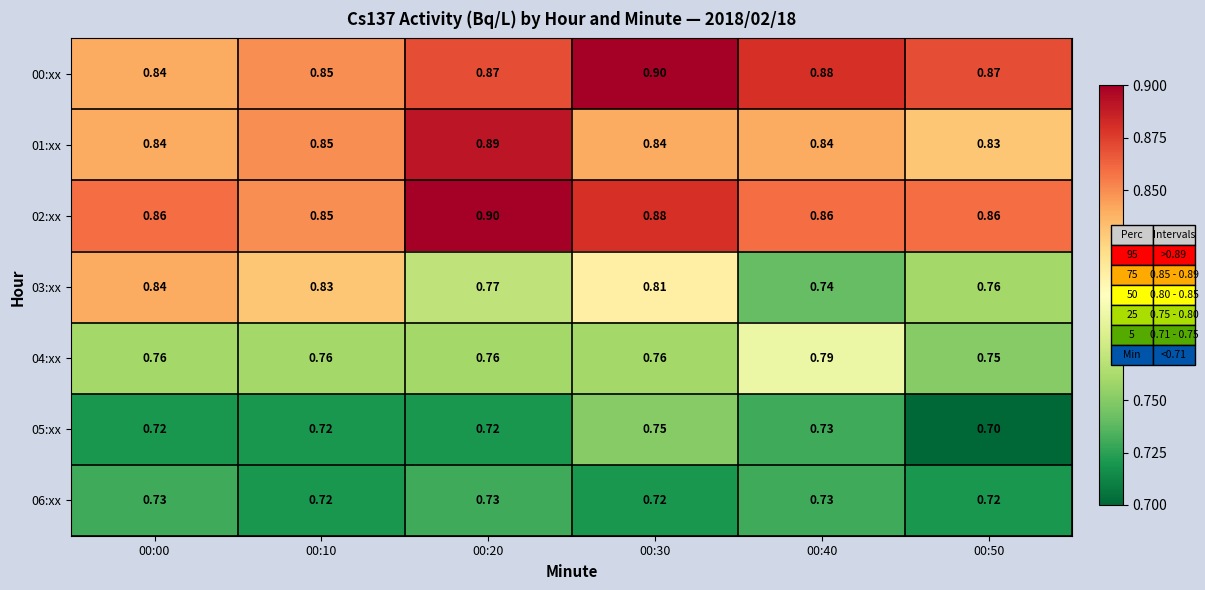

Is the value of 01:xx at 00:00 greater than the value of 06:xx at 00:40?

Yes